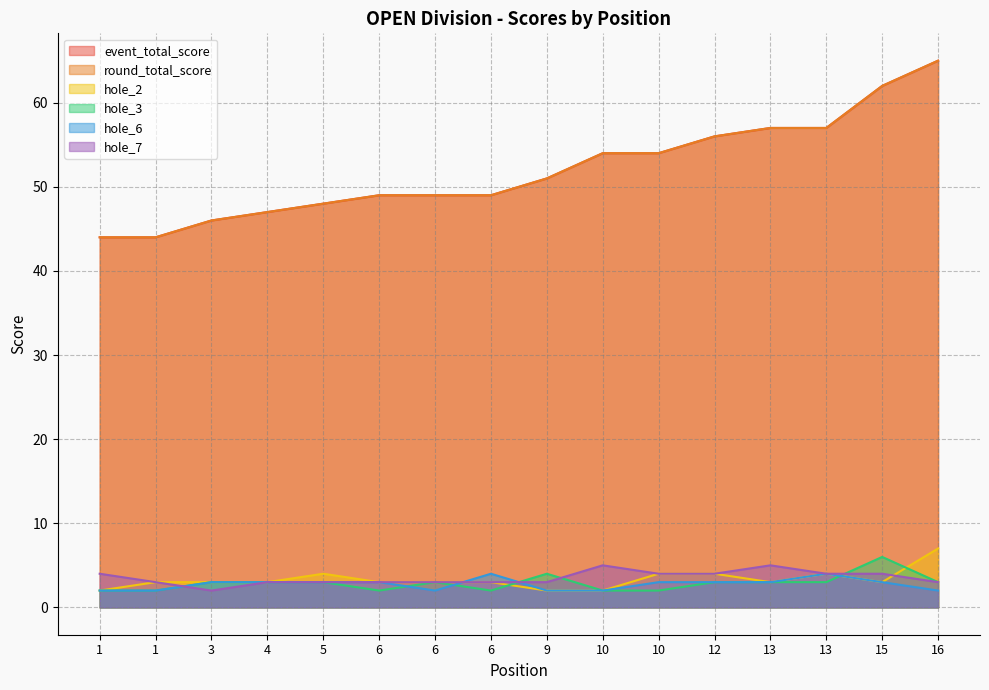

What is the difference between the highest and lowest values at 1?

42